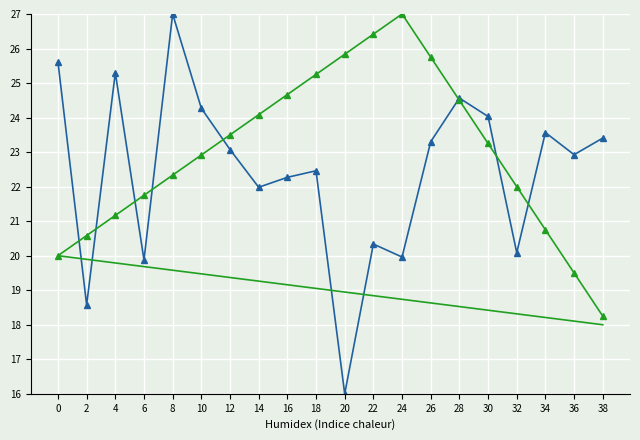

Which category has the lowest value across all series?

20